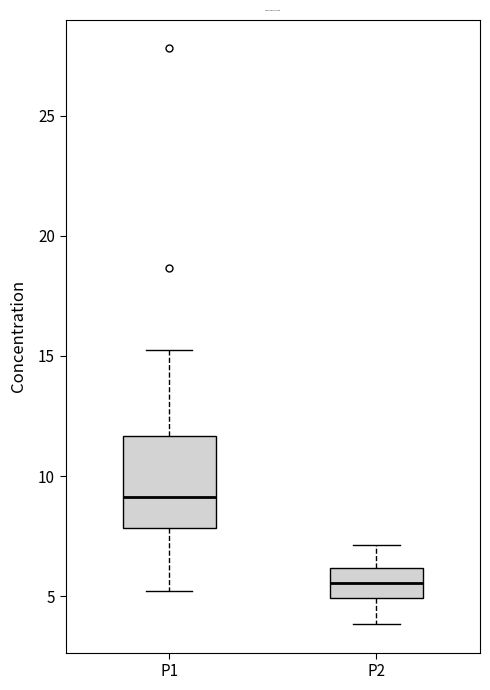

Comparing the boxes themselves (not the whiskers), which one is the tallest?

P1